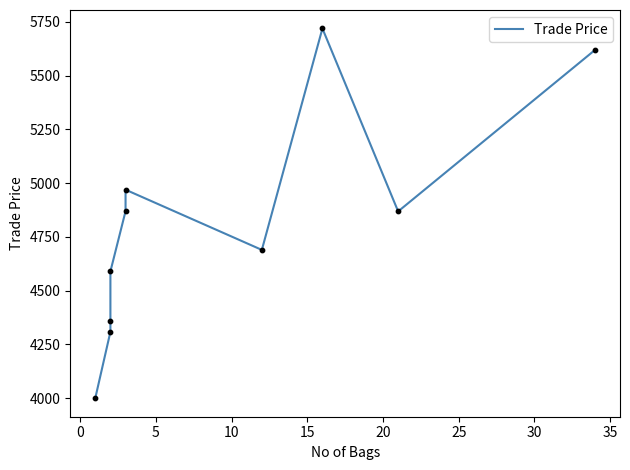

Between 5 and 15, which is larger?

15